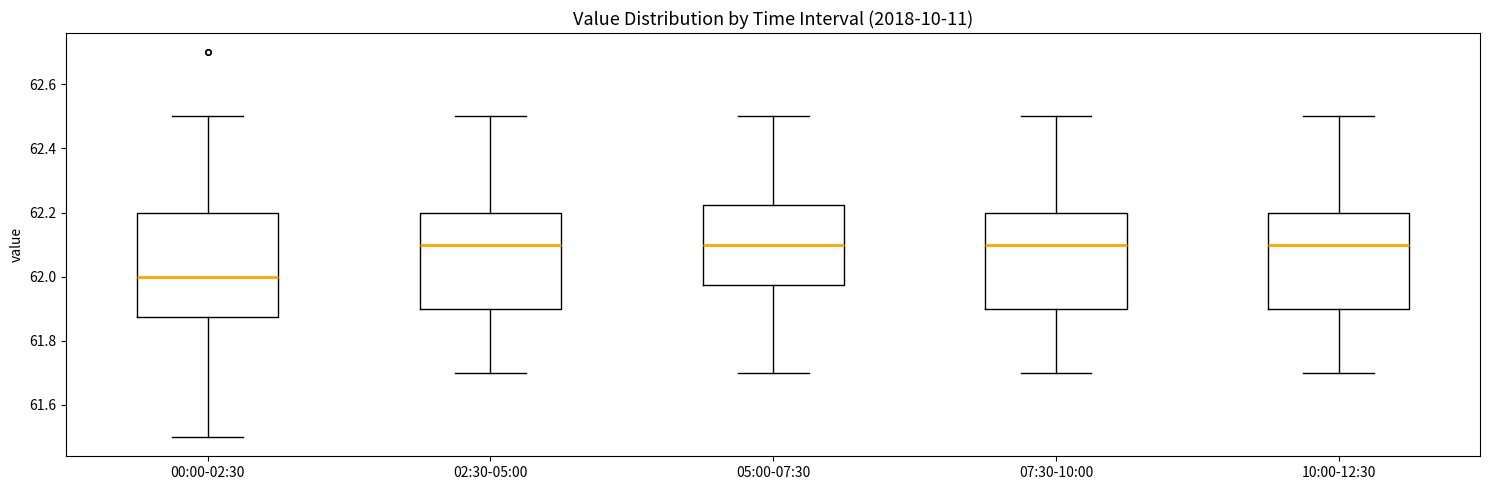

Reading left to right, read every box against the y-axis: the position of its median line, the range the box covers, and the ends of its whiskers. The values are not printed on the chart, so give them approximately, as read against the axis.

00:00-02:30: median 62.00, box 61.88 to 62.20, whiskers 61.50 to 62.50
02:30-05:00: median 62.10, box 61.90 to 62.20, whiskers 61.70 to 62.50
05:00-07:30: median 62.10, box 61.98 to 62.22, whiskers 61.70 to 62.50
07:30-10:00: median 62.10, box 61.90 to 62.20, whiskers 61.70 to 62.50
10:00-12:30: median 62.10, box 61.90 to 62.20, whiskers 61.70 to 62.50